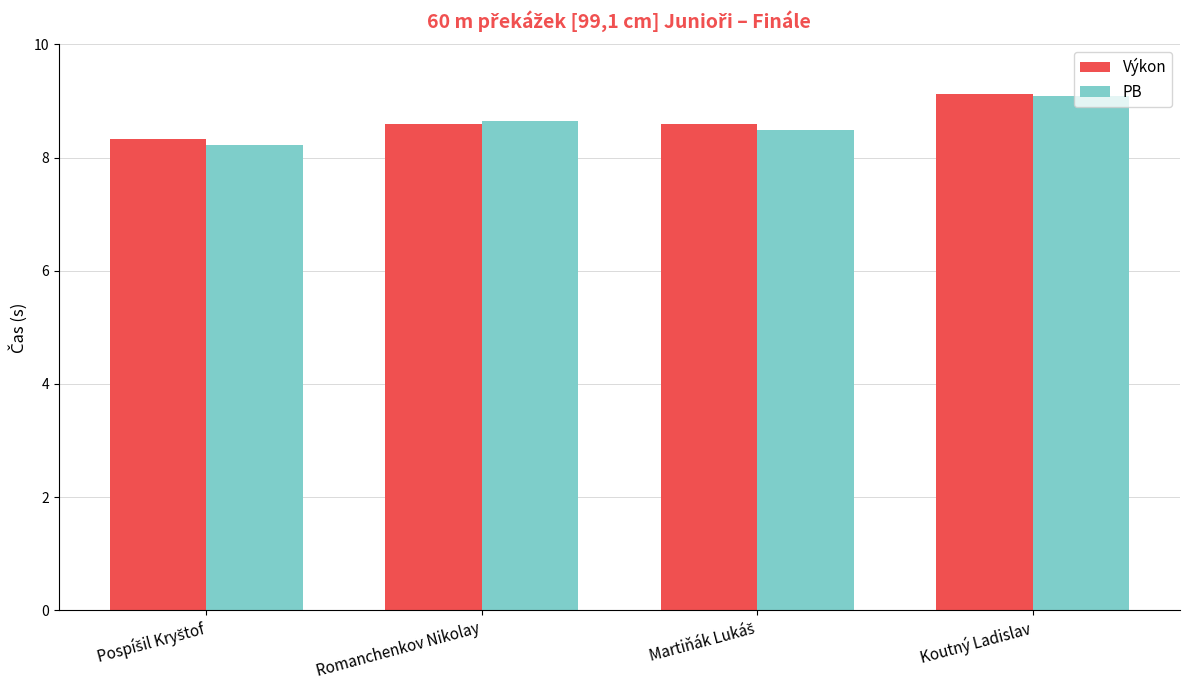

Are the bars horizontal?

No